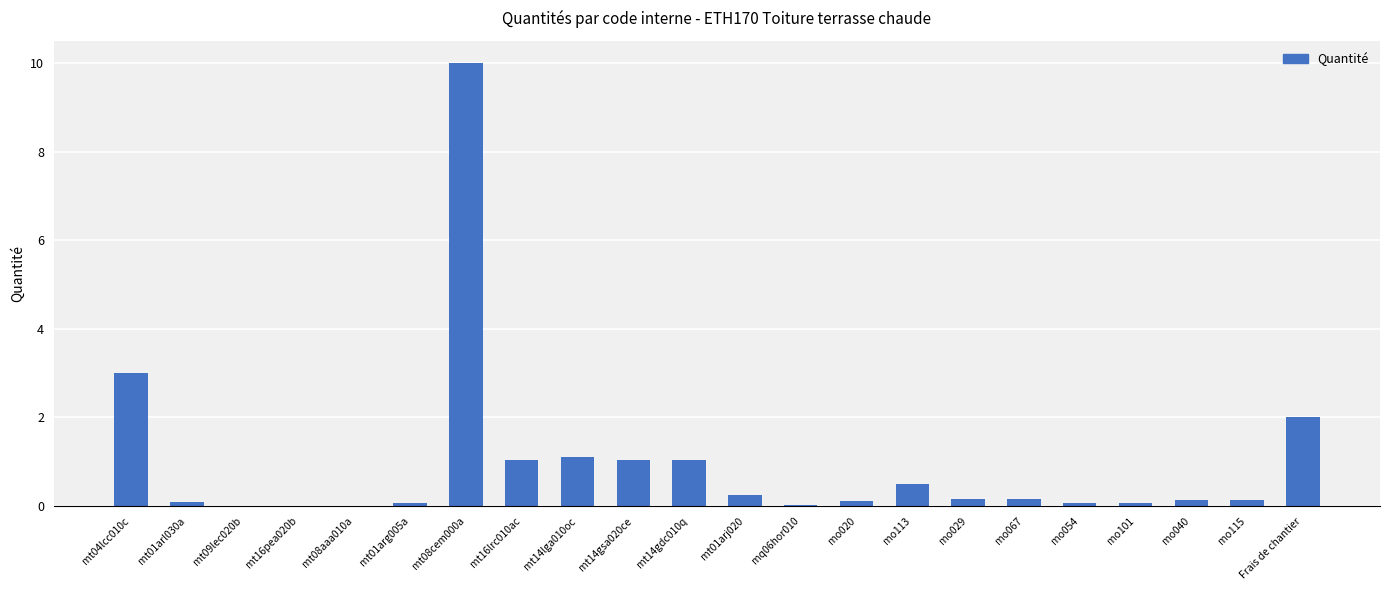

Where is the data nearest to the value 5?

mt04lcc010c